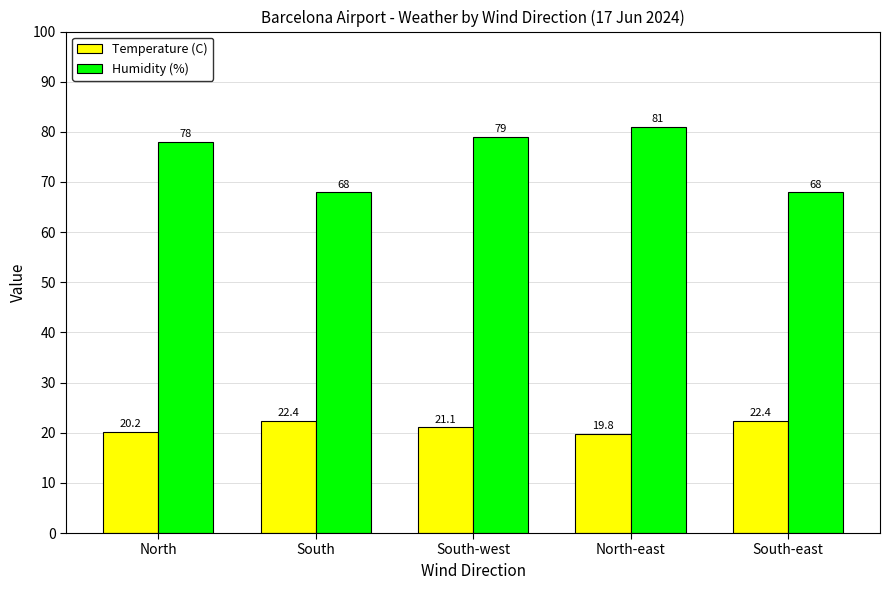

What position from the right is North-east?

2